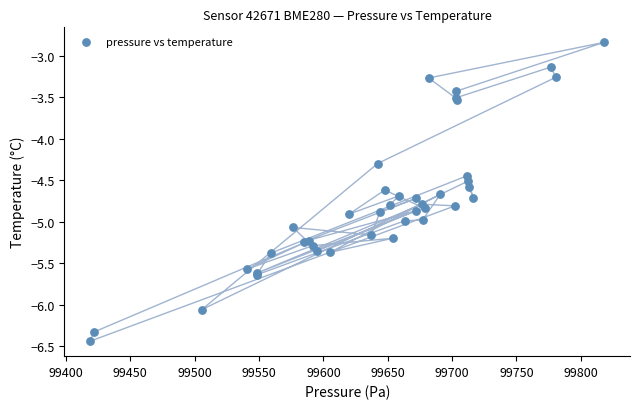

What Y value in the scatter plot is closest to -4?

-4.3